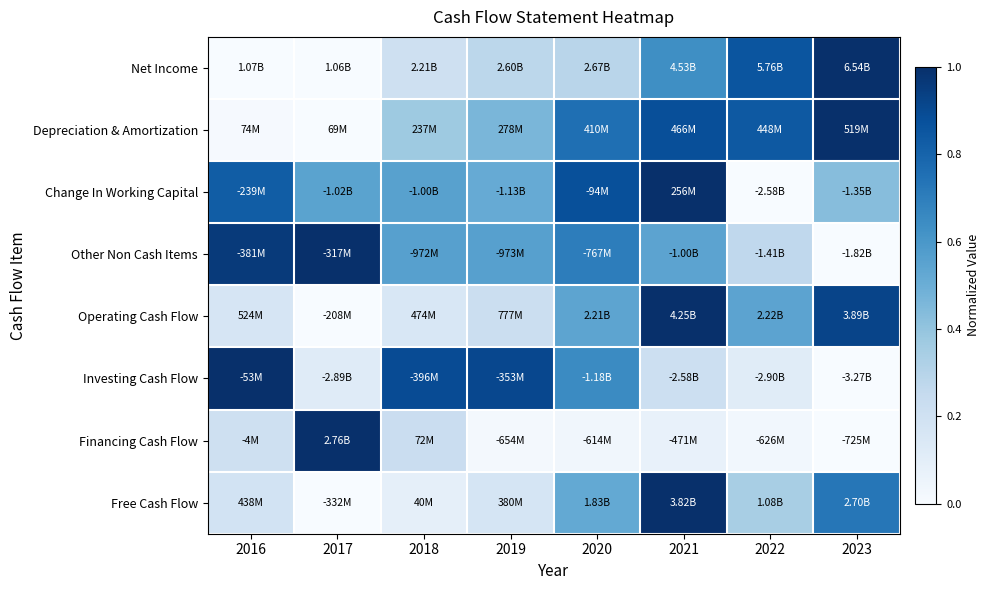

What is the spread (max minus min) of values at 2020?

0.8